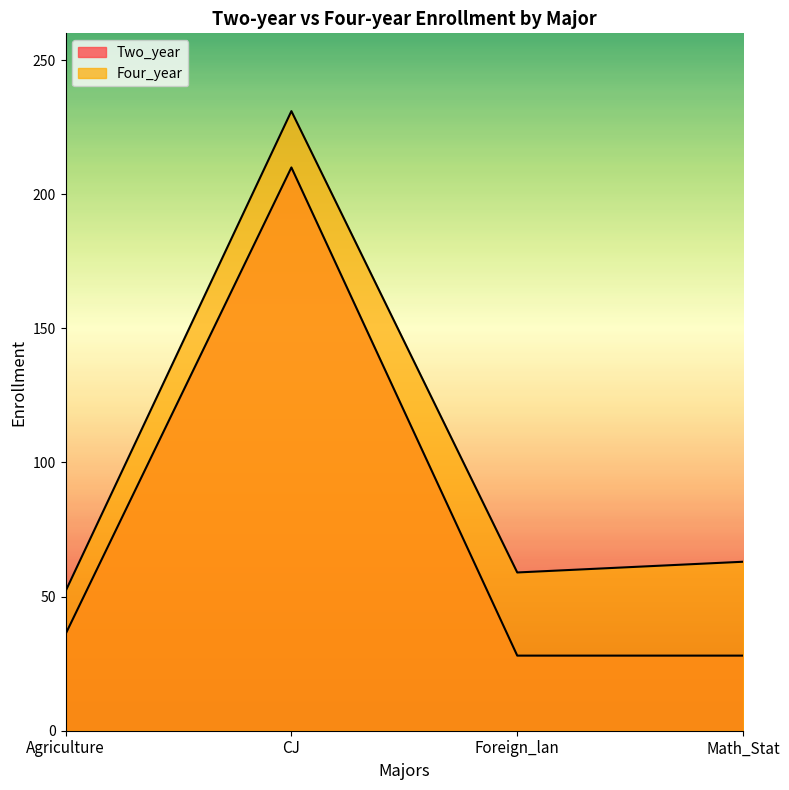

What is the label of the 1st point from the left?

Agriculture